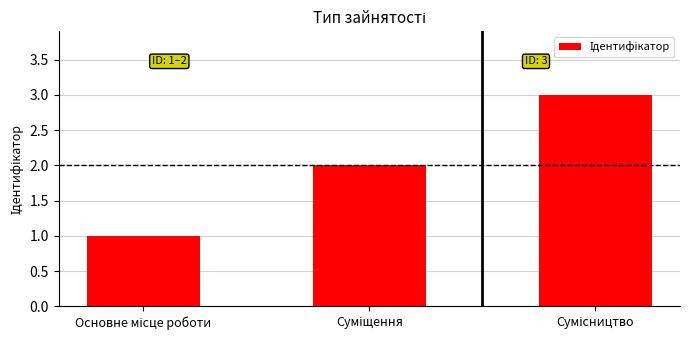

How many series are shown in this chart?

1